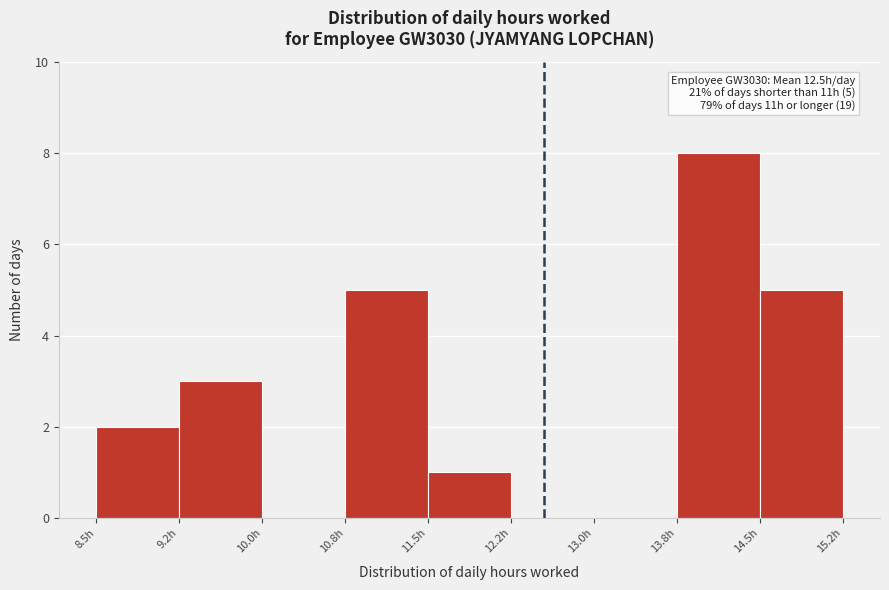

Which range on the x-axis has the tallest bar?

13.75 to 14.50